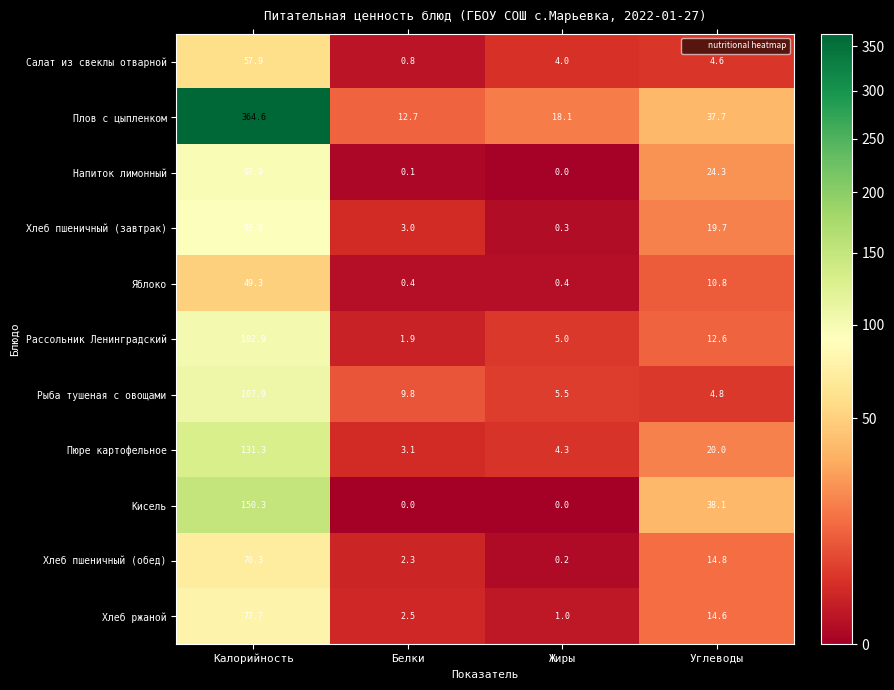

Which category has the highest value in the Пюре картофельное series?

Калорийность